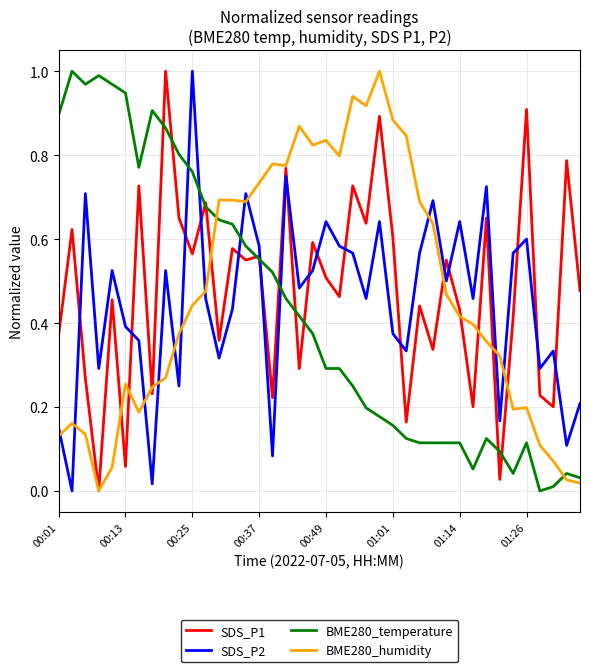

Is this an area chart (filled region under the line)?

No